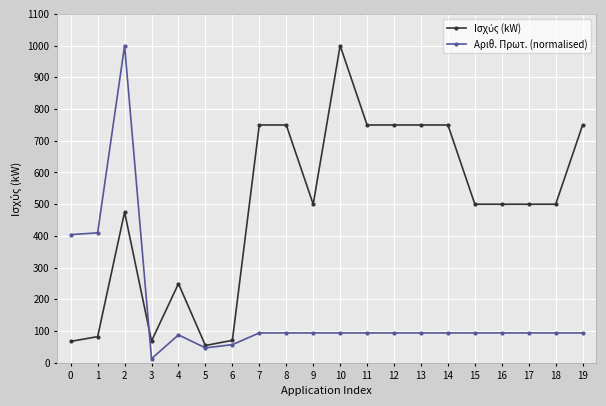

What is the greatest value displayed?

999.9